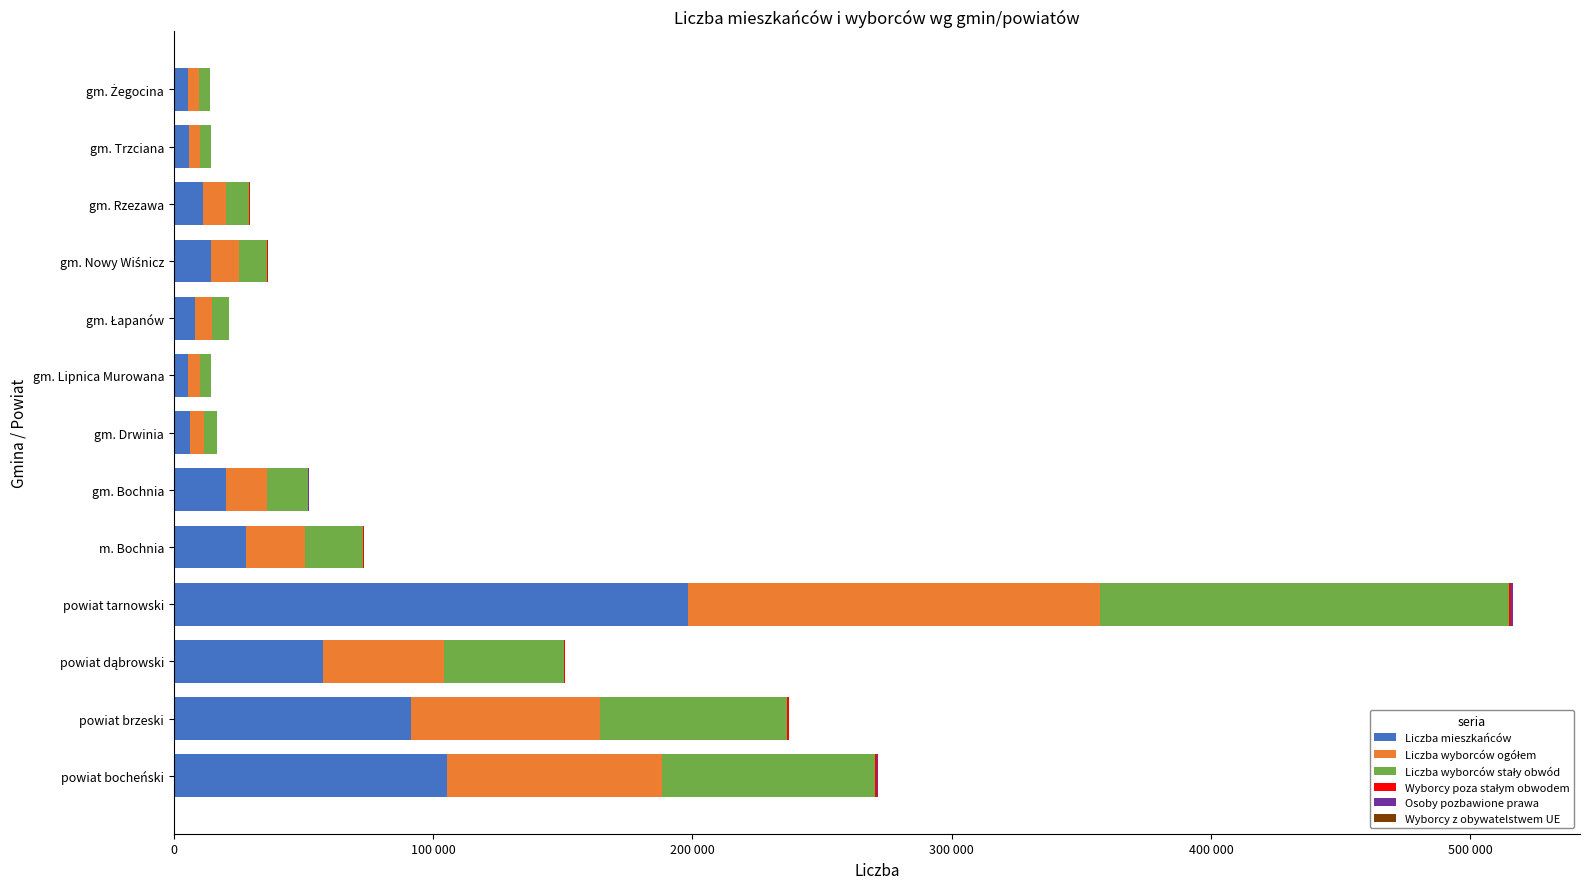

Rank the series by their maximum value, from lowest to highest.

Wyborcy z obywatelstwem UE, Osoby pozbawione prawa, Wyborcy poza stałym obwodem, Liczba wyborców stały obwód, Liczba wyborców ogółem, Liczba mieszkańców